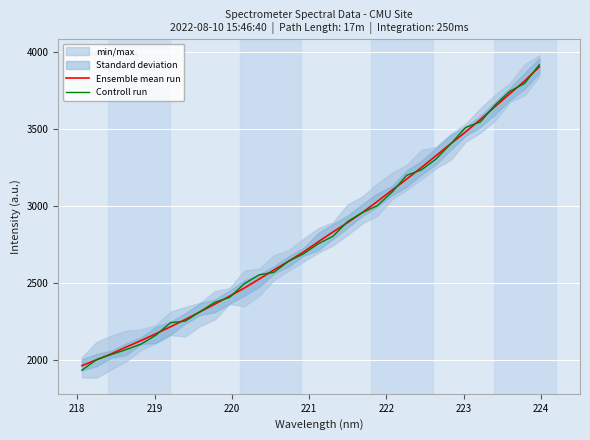

Reading left to right, list all the values displayed in this chart.

Ensemble mean run: 1962.7	2001.1	2039.9	2083.5	2125.2	2169.4	2215.2	2262.2	2312.0	2361.9	2413.8	2466.1	2524.3	2583.2	2640.8	2699.7	2766.0	2829.8	2891.3	2956.3	3027.1	3100.7	3173.4	3248.4	3325.5	3403.5	3479.2	3559.8	3644.1	3727.3	3809.6	3901.9
Controll run: 1933.1	2001.8	2035.0	2066.8	2102.4	2159.6	2241.7	2251.6	2313.2	2374.1	2405.6	2494.4	2552.1	2568.3	2640.6	2687.7	2753.1	2802.0	2897.9	2956.4	3000.2	3087.4	3197.9	3232.8	3304.2	3402.9	3508.4	3544.3	3654.4	3743.0	3793.9	3915.6